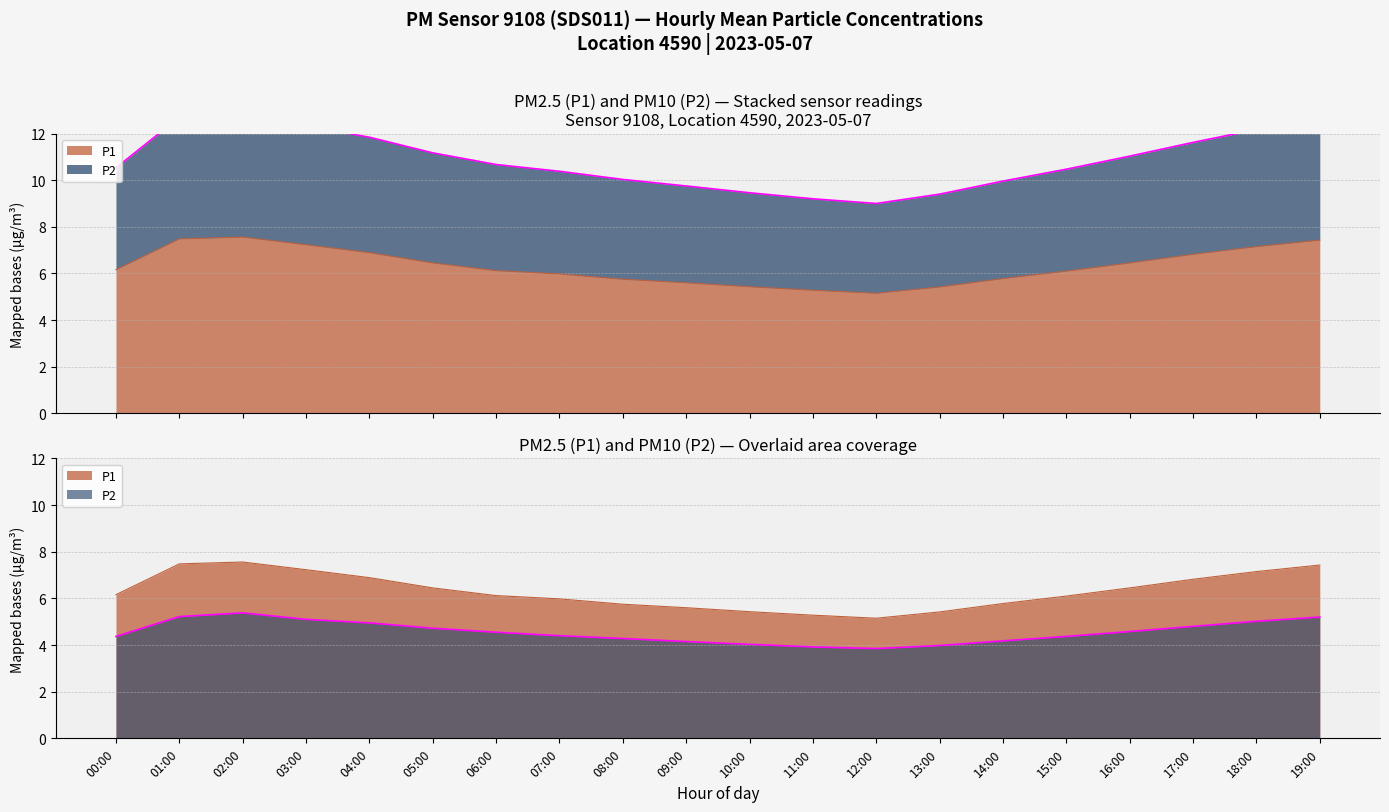

What is the difference between the P2 values at 10:00 and 14:00?

0.1